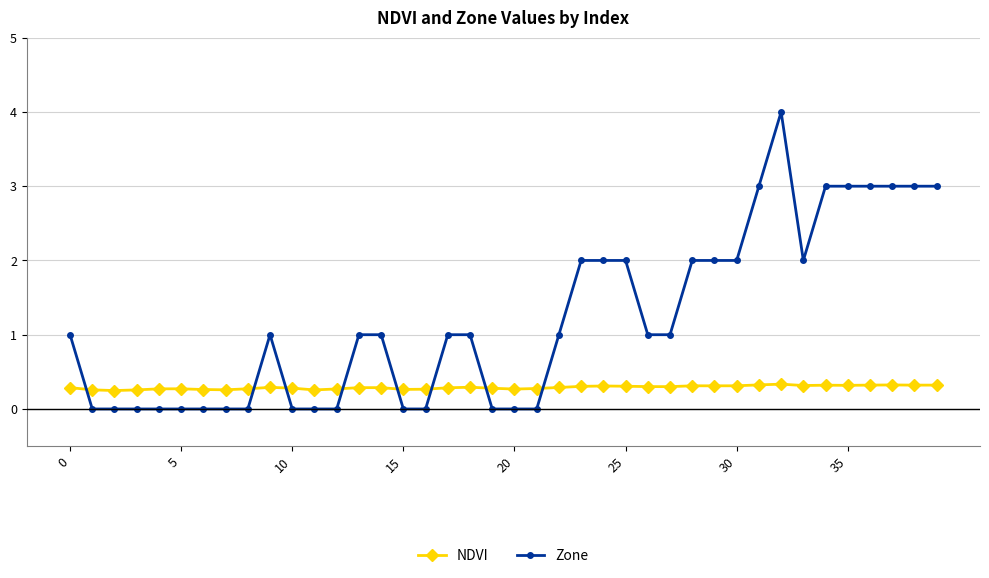

What is the highest value of the Zone series?

4.0